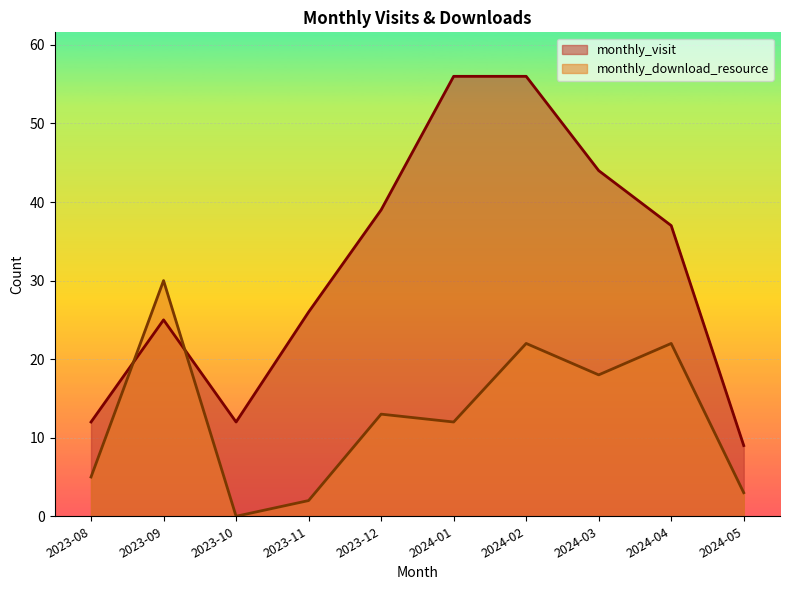

What is the label of the 9th point from the left?

2024-04